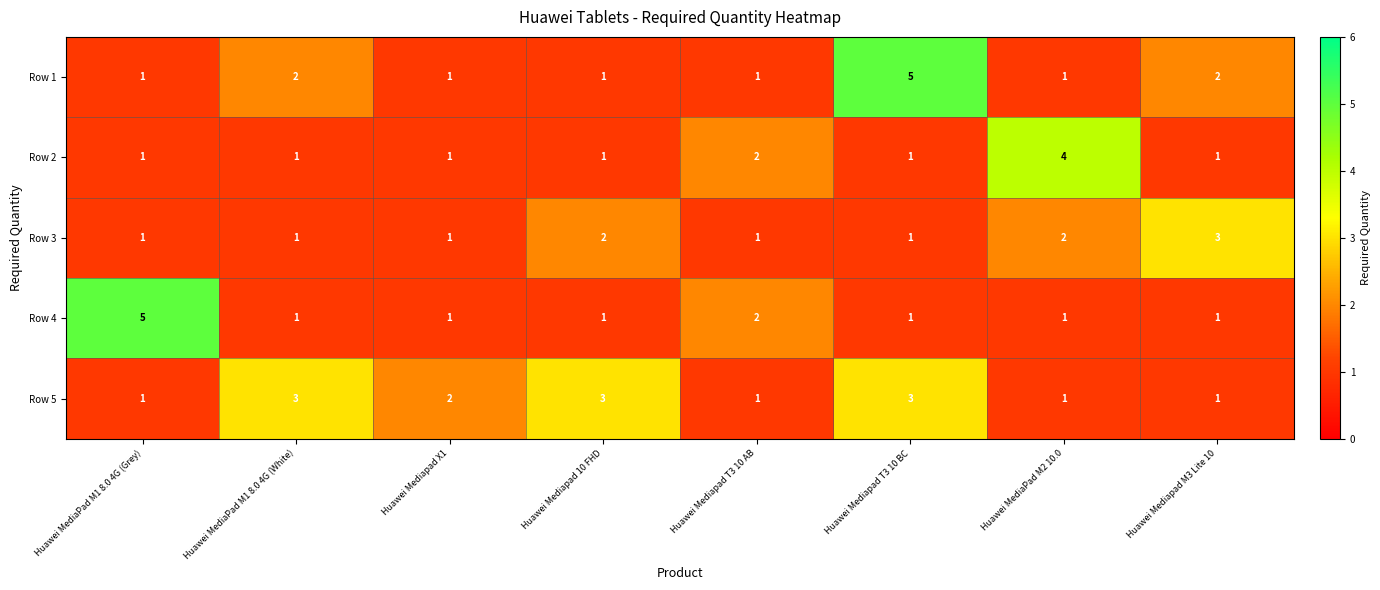

Is it true that Row 3 equals 1 at Huawei Mediapad 10 FHD?

False